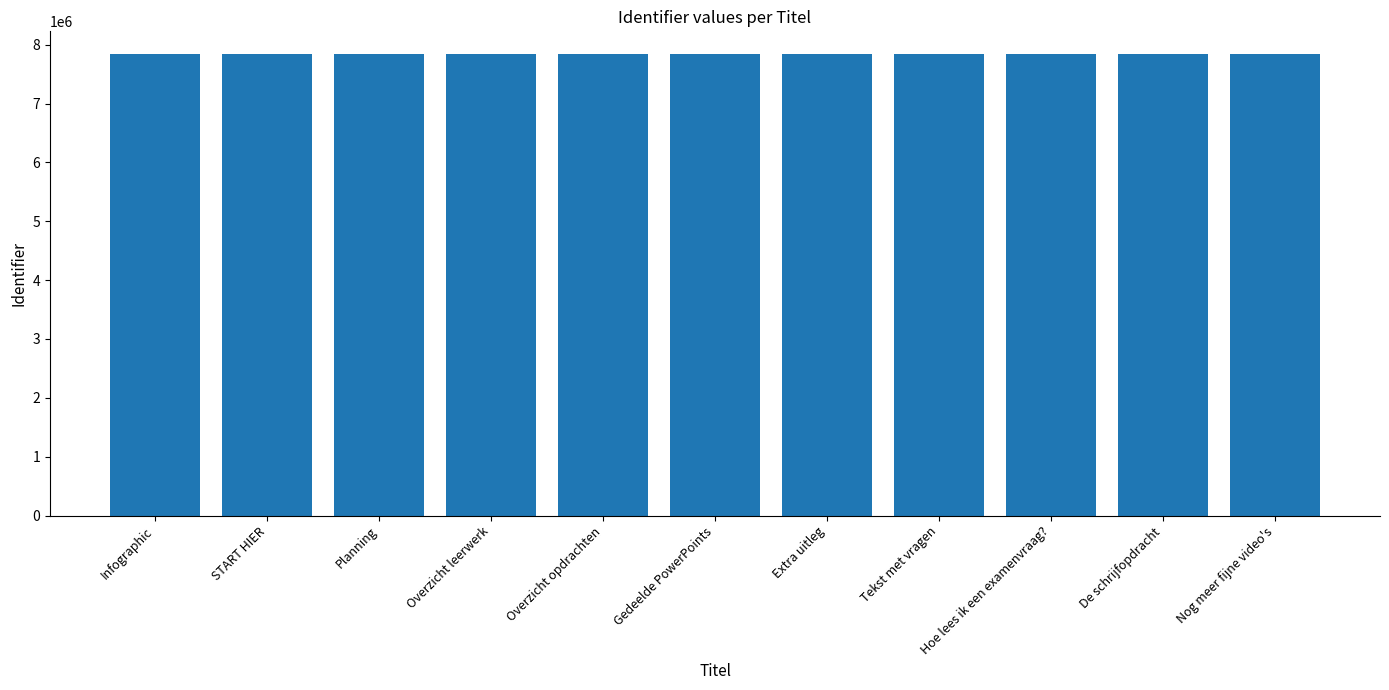

What is the average value?

7834540